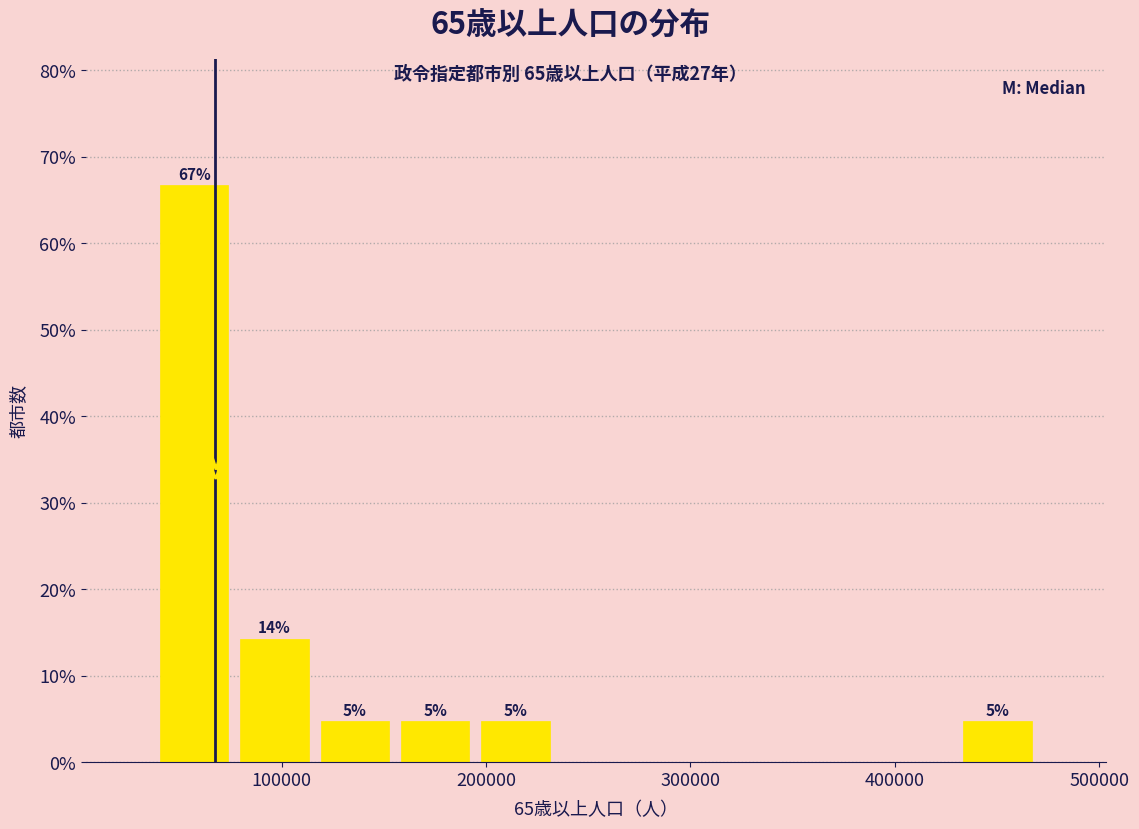

Read against the x-axis, roughly where is the centre of the tallest bar?

60000